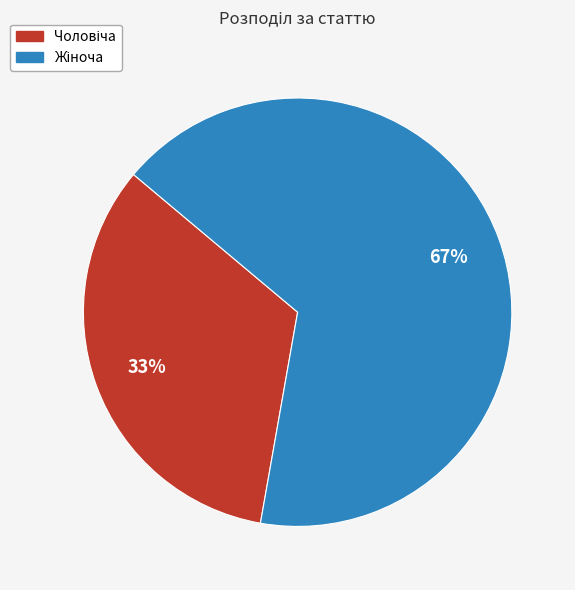

To the nearest percent, what is the average slice percentage?

50%